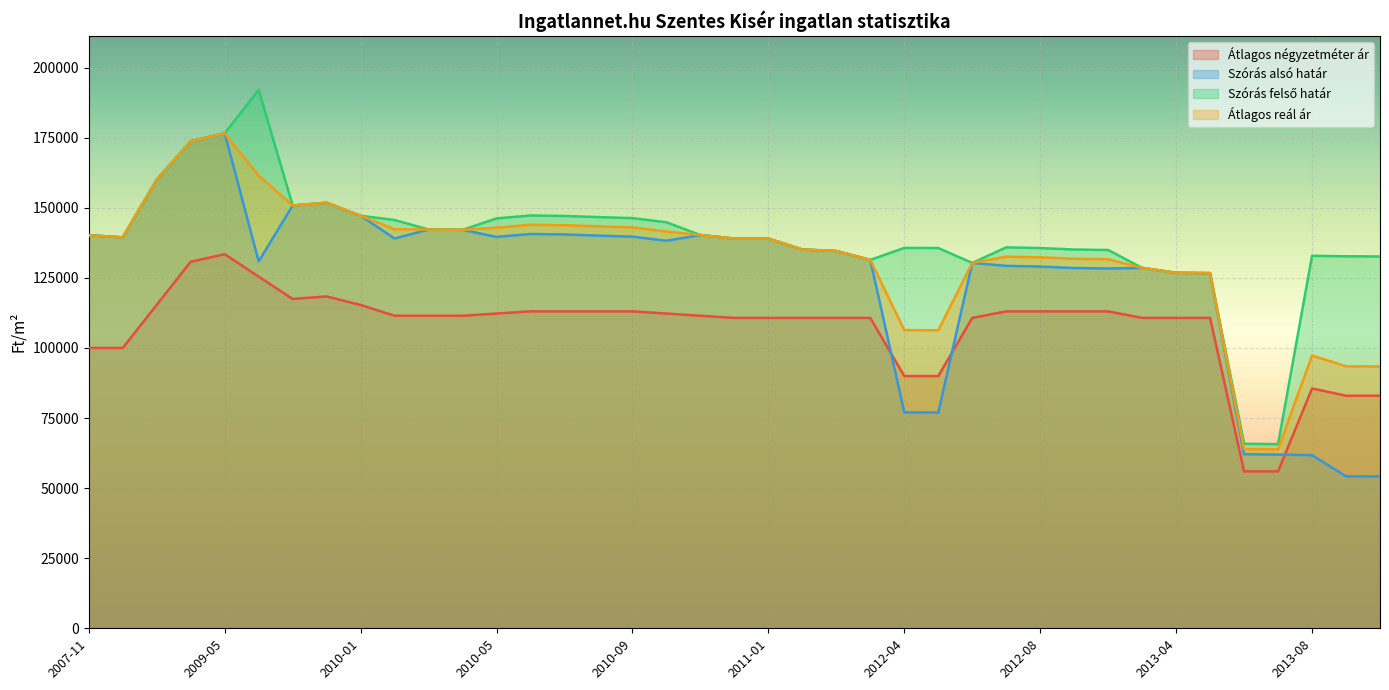

Rank the series at 2012-11 from lowest to highest value.

Átlagos négyzetméter ár, Szórás alsó határ, Szórás felső határ, Átlagos reál ár